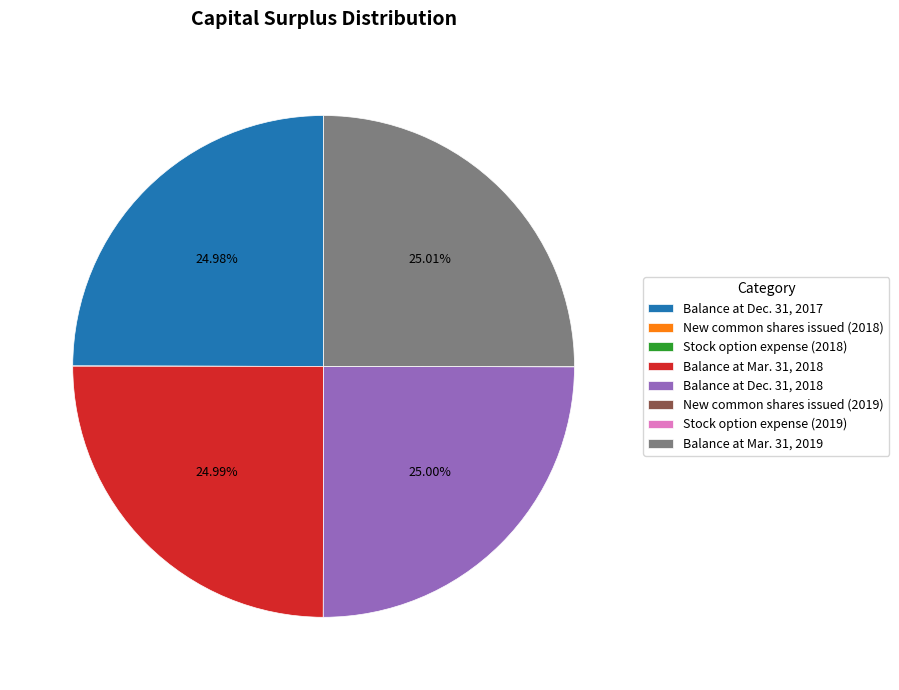

To the nearest percent, what is the average slice percentage?

12%